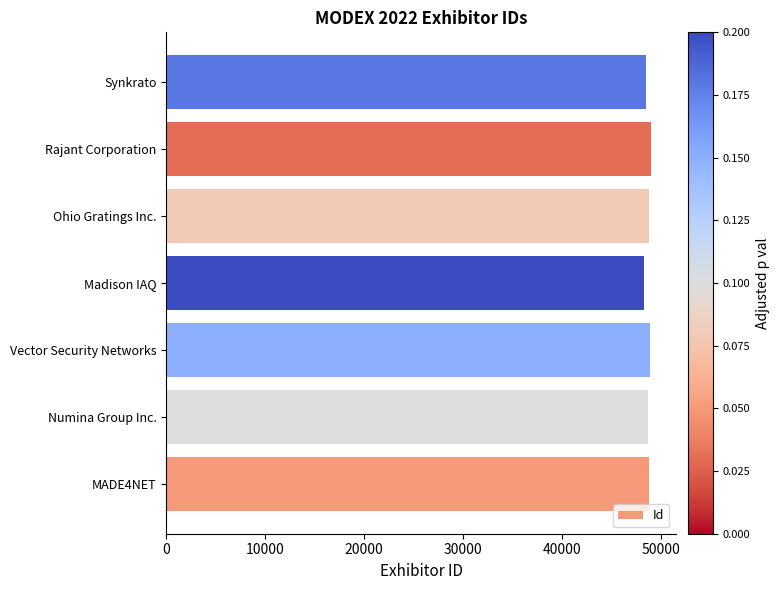

What is the greatest value displayed?

49021